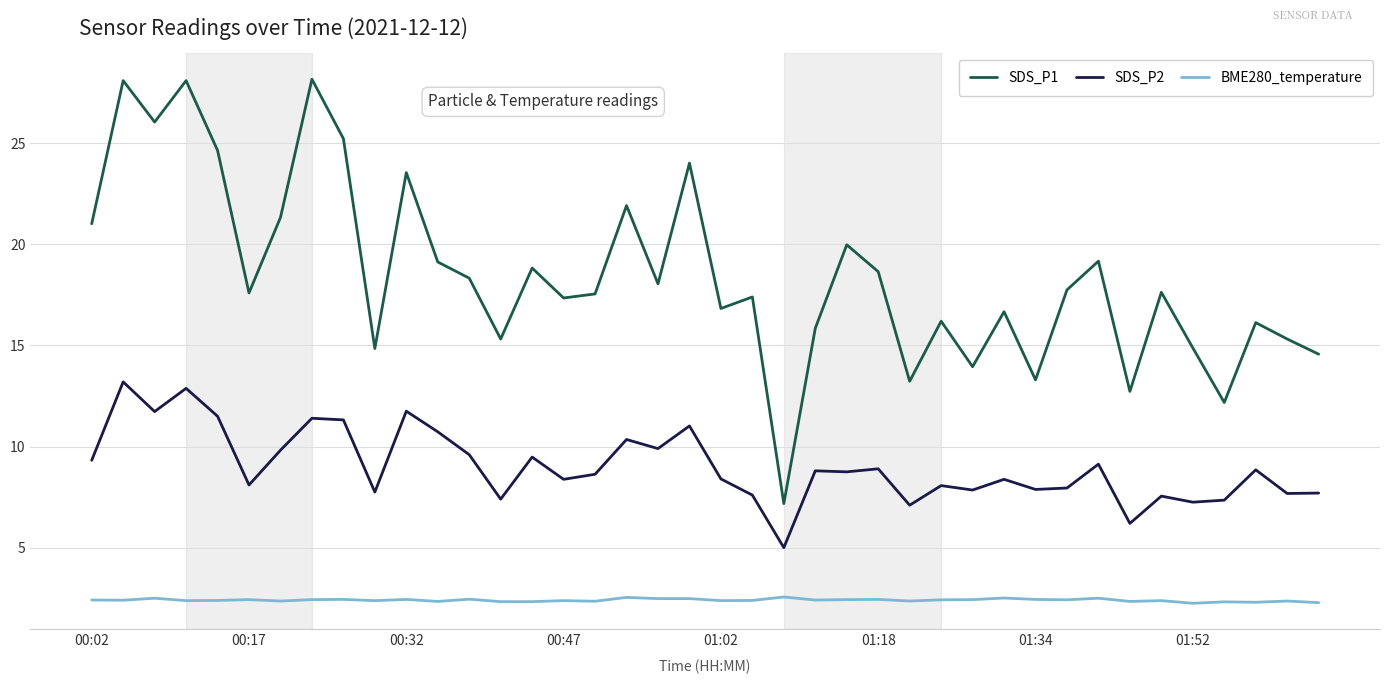

Which series has the widest spread of values?

SDS_P1